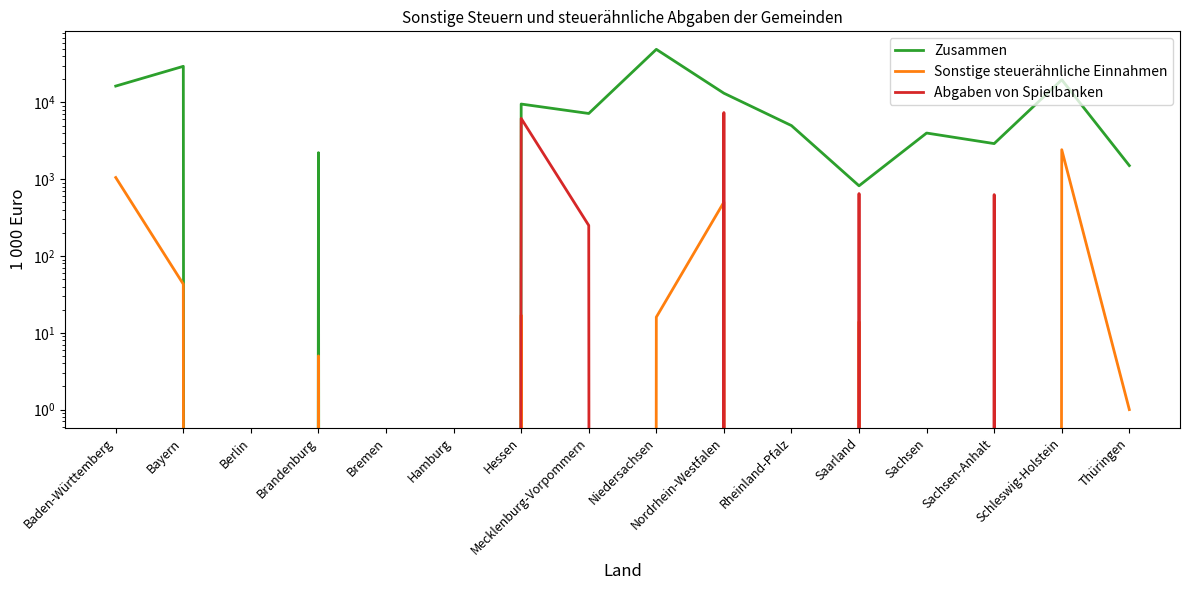

True or false: Abgaben von Spielbanken has a value of -2909 at Niedersachsen.

False